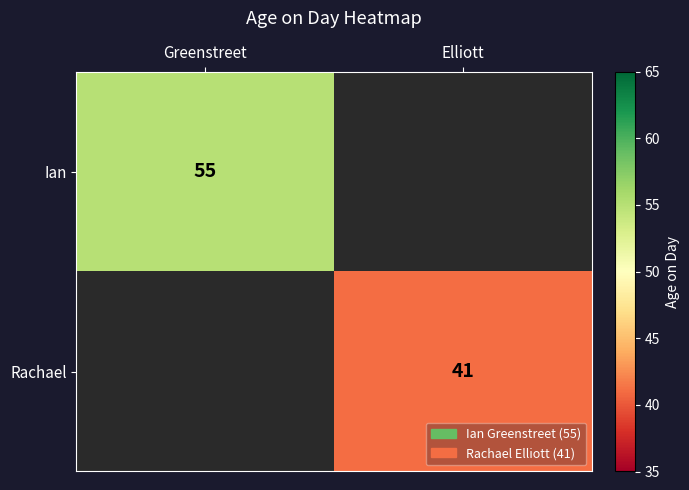

Is it true that Rachael equals 64 at Elliott?

False